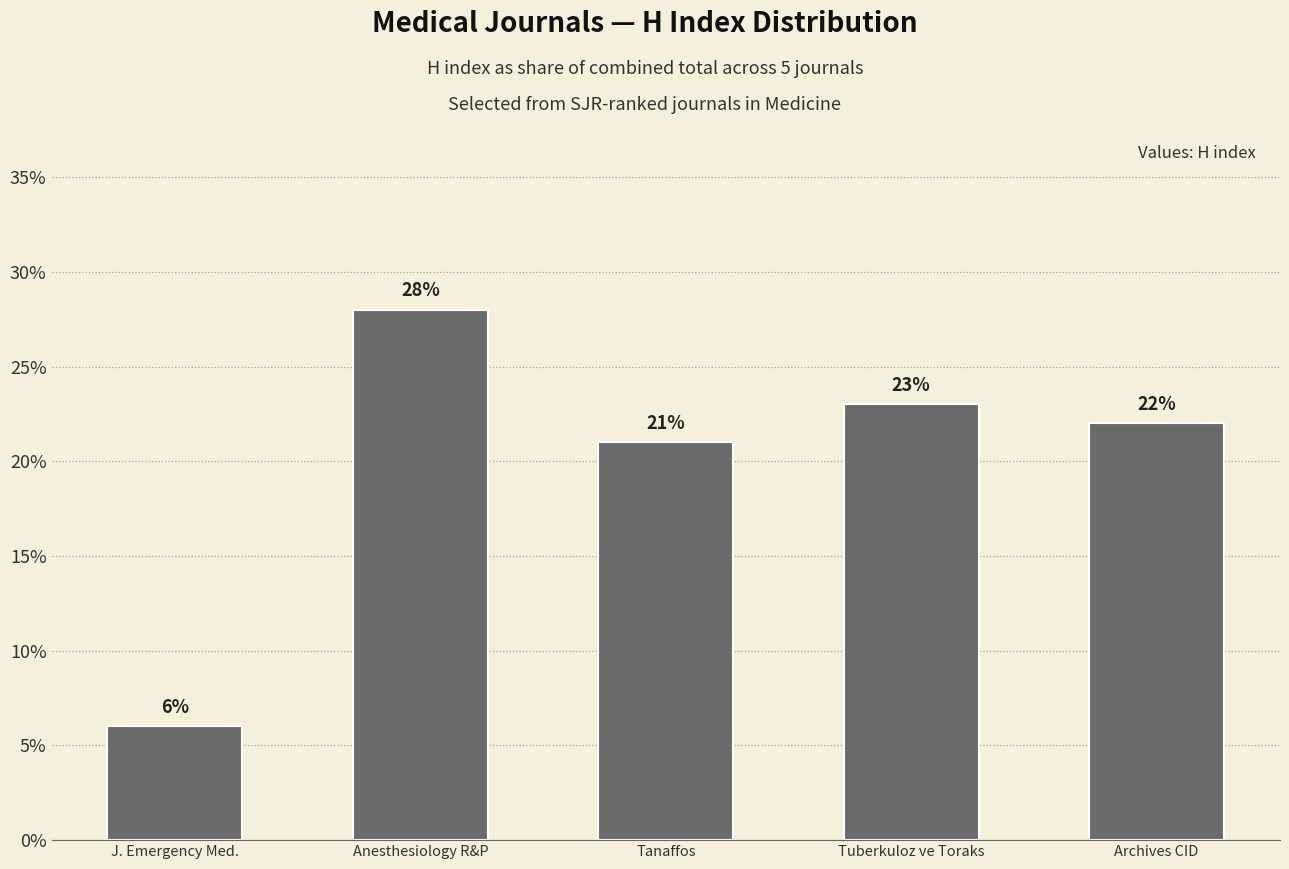

What is the change in value from J. Emergency Med. to Archives CID?

+16.0